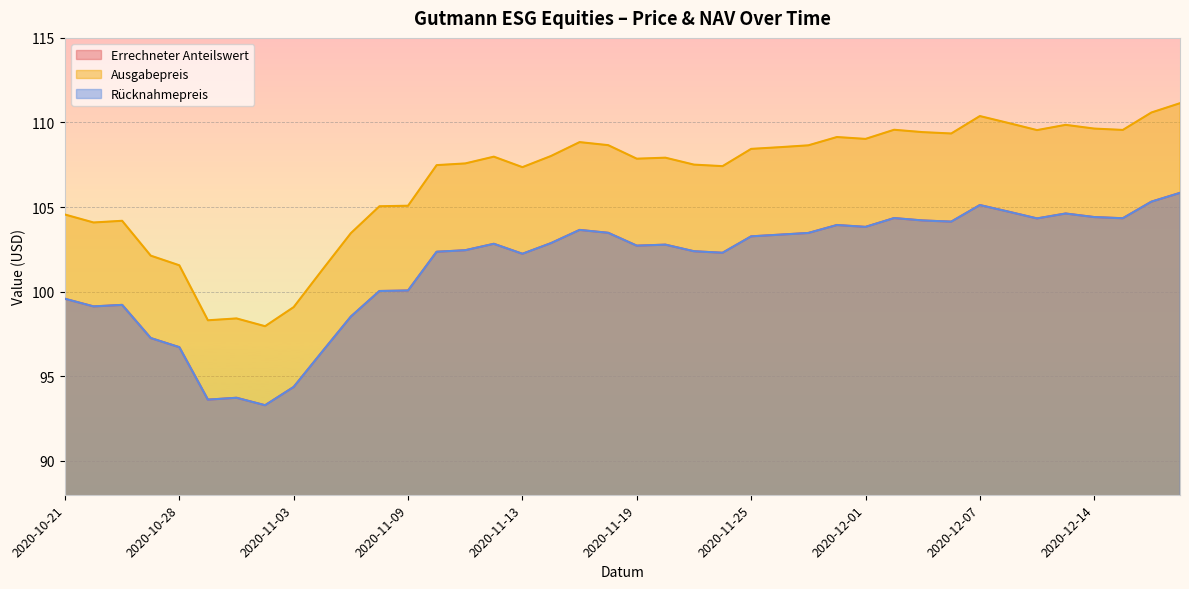

True or false: Errechneter Anteilswert and Ausgabepreis cross at least once.

False